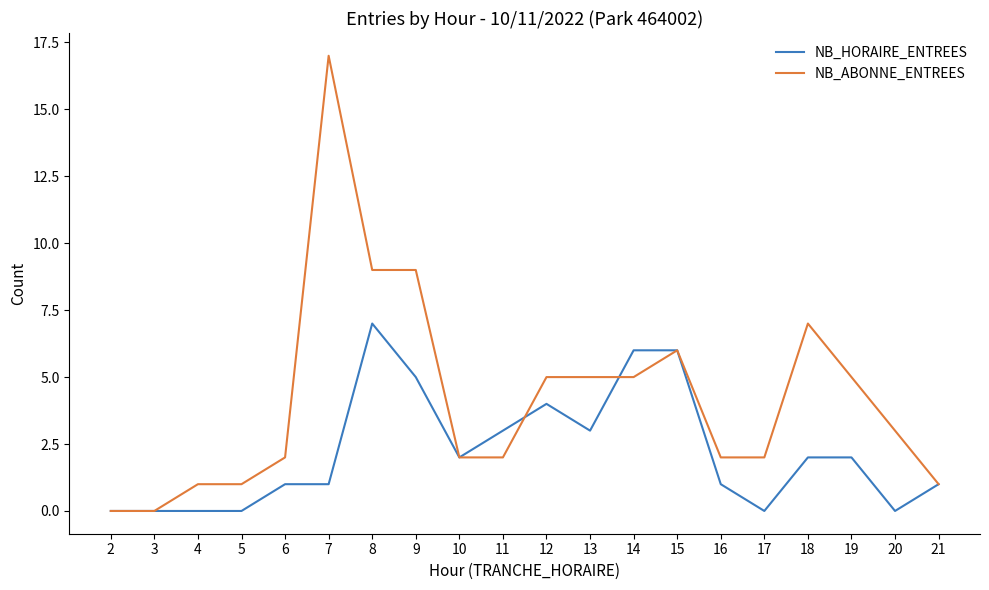

Does the chart have visible grid lines?

No